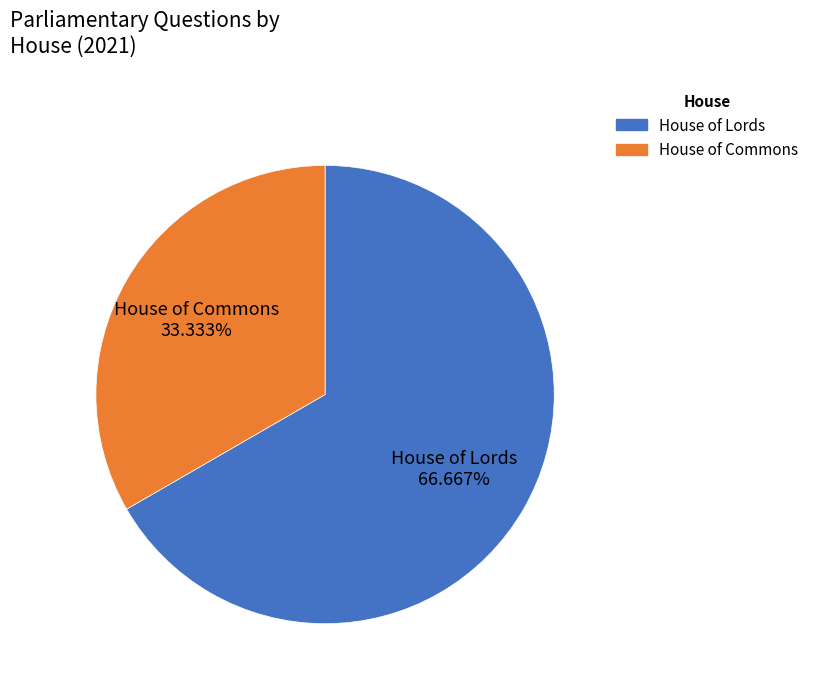

How many slices are in this pie chart?

2